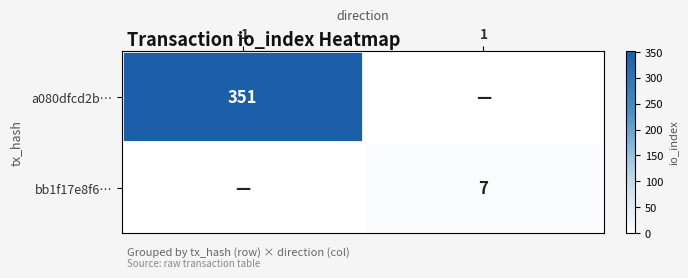

Is it true that bb1f17e8f6… equals 7 at 1?

True